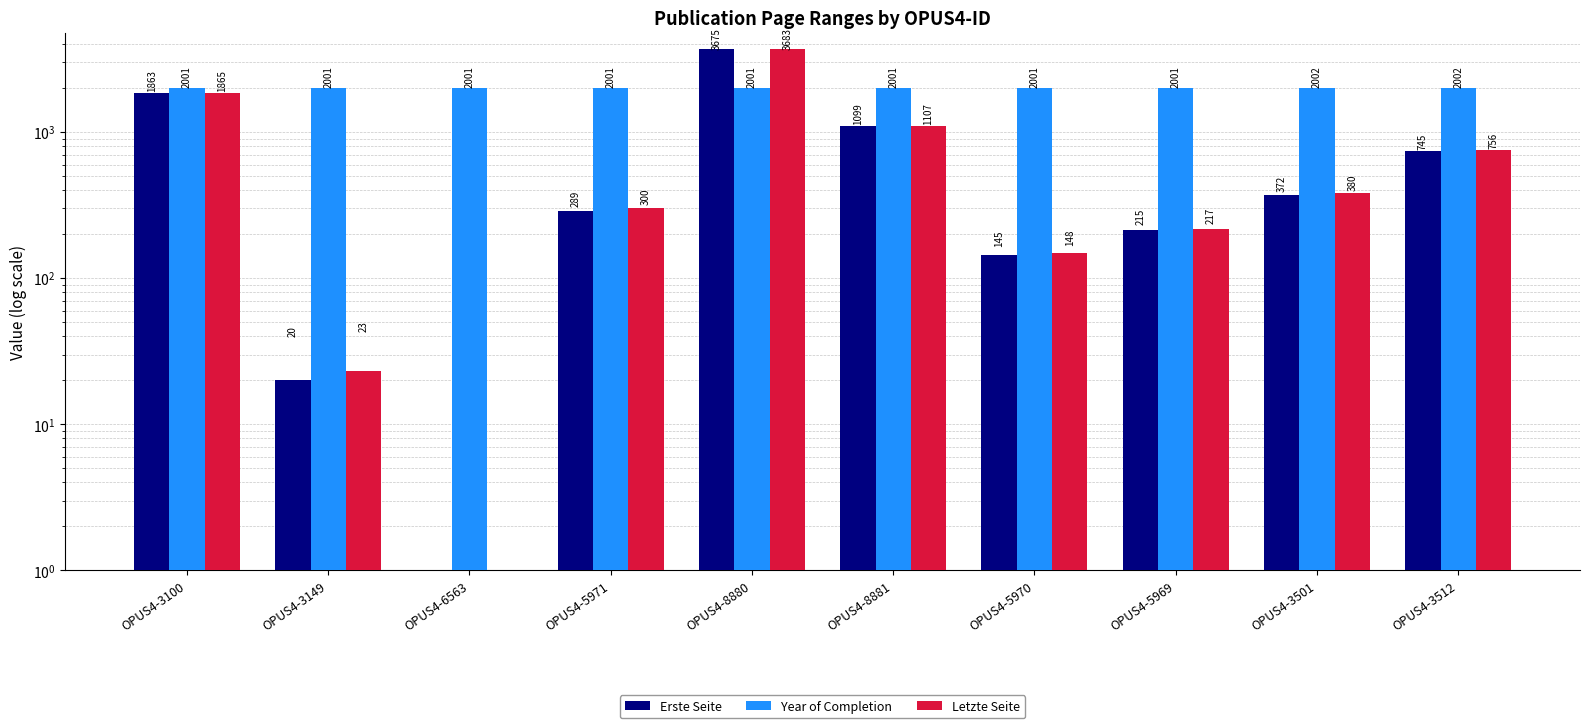

Between OPUS4-3100 and OPUS4-5969, which is larger?

OPUS4-3100